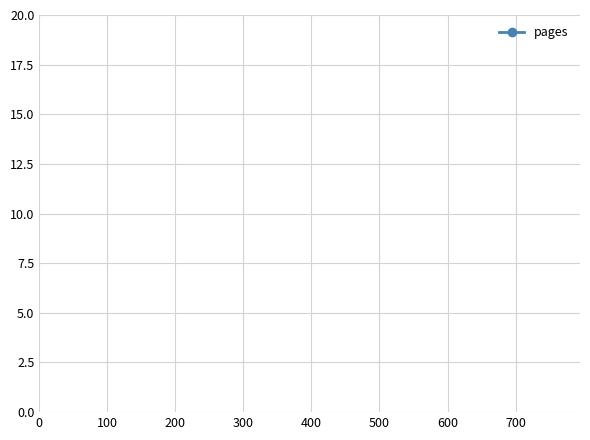

Is it true that the value at 0 is 91?

False